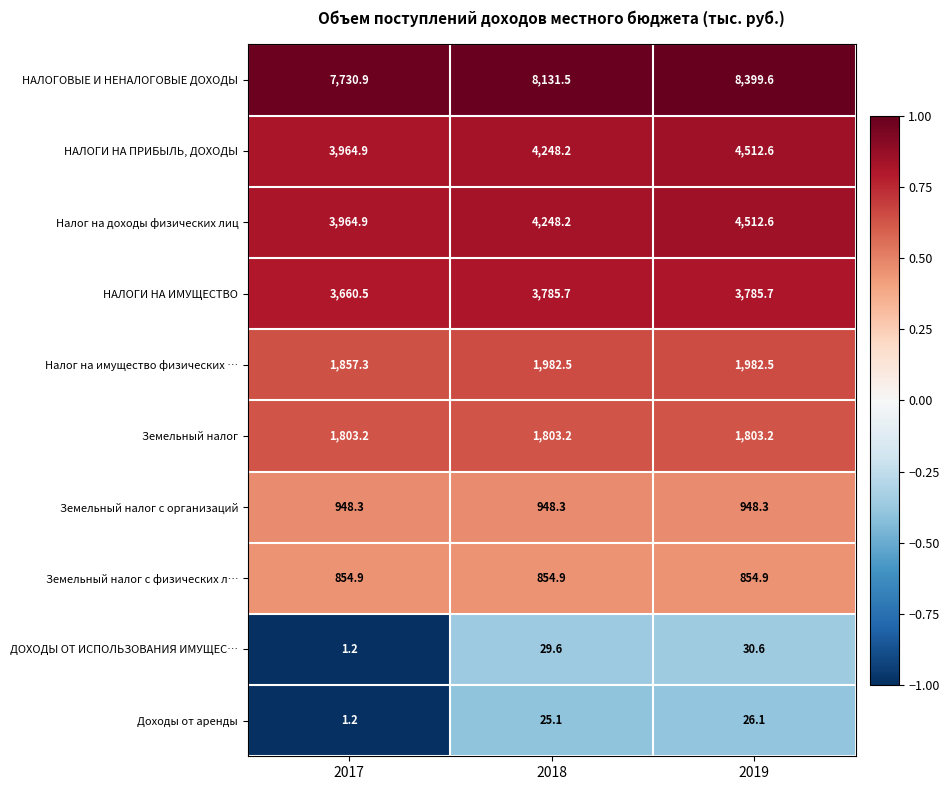

Between 2017 and 2018, which series saw the biggest shift?

НАЛОГОВЫЕ И НЕНАЛОГОВЫЕ ДОХОДЫ